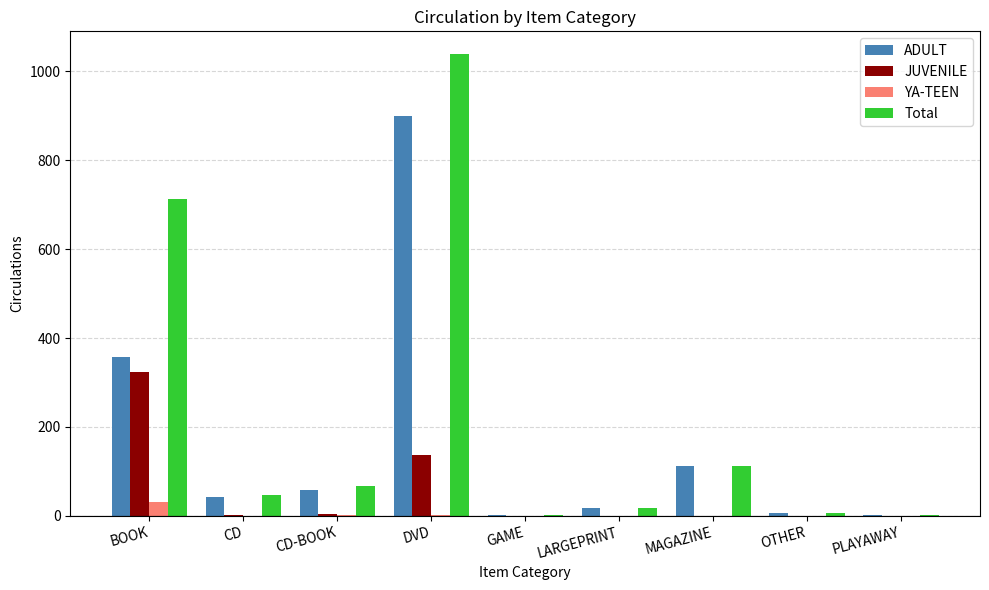

At which category is the sum across all series the highest?

DVD